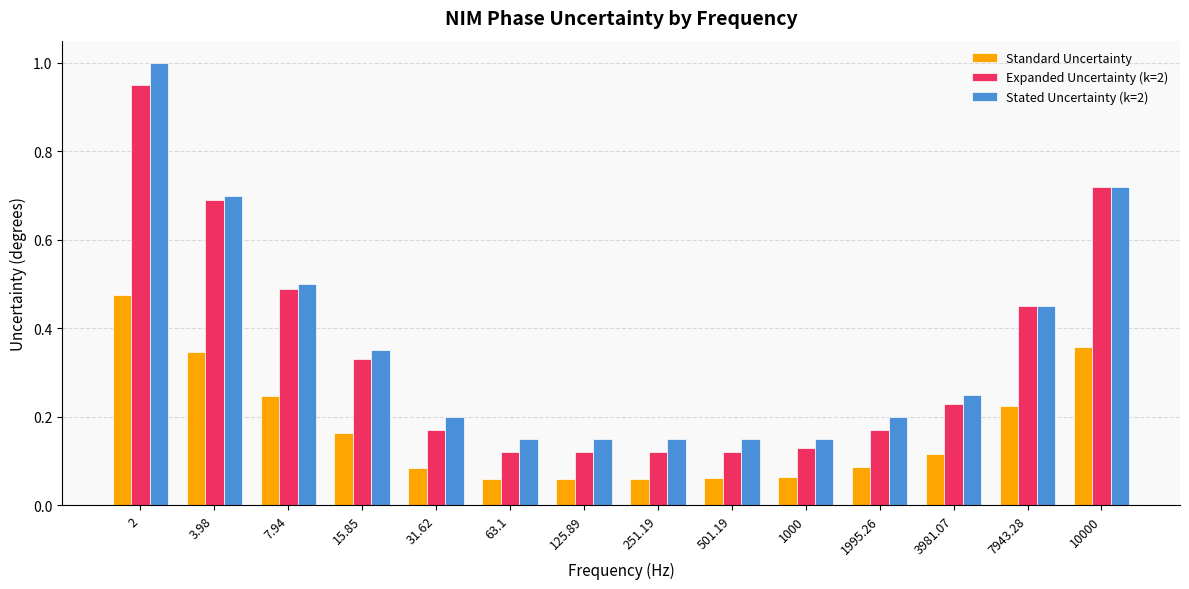

Which series has the widest spread of values?

Stated Uncertainty (k=2)